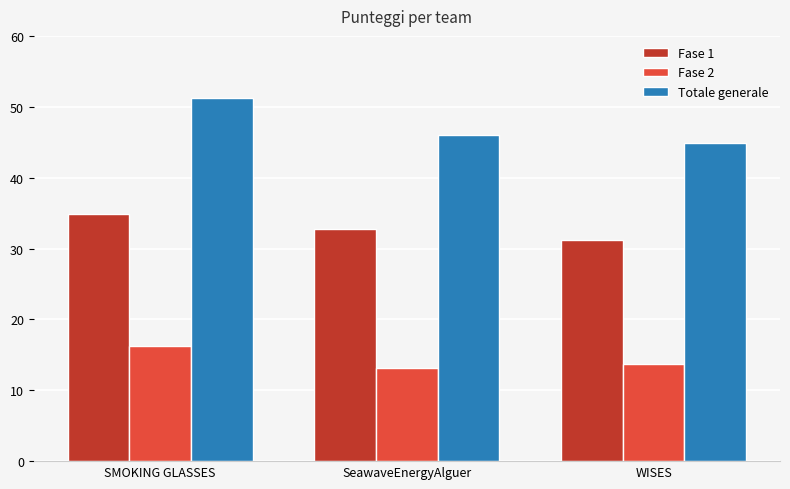

The value of Totale generale at WISES is 44.9. True or false?

True